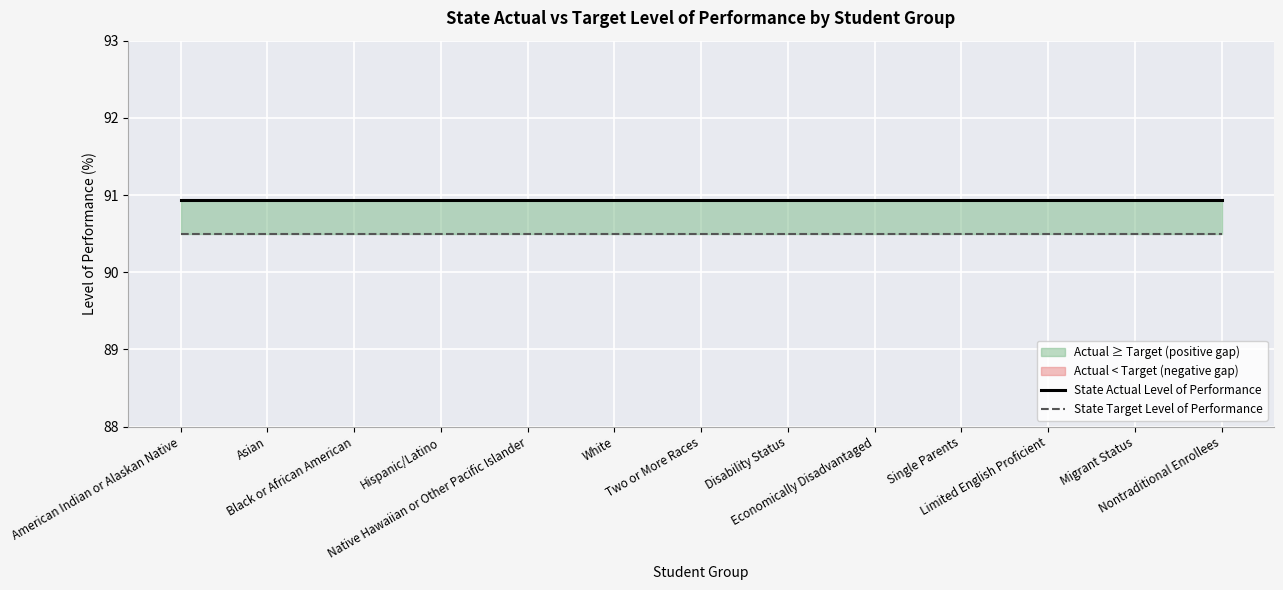

Which category has the lowest value across all series?

American Indian or Alaskan Native